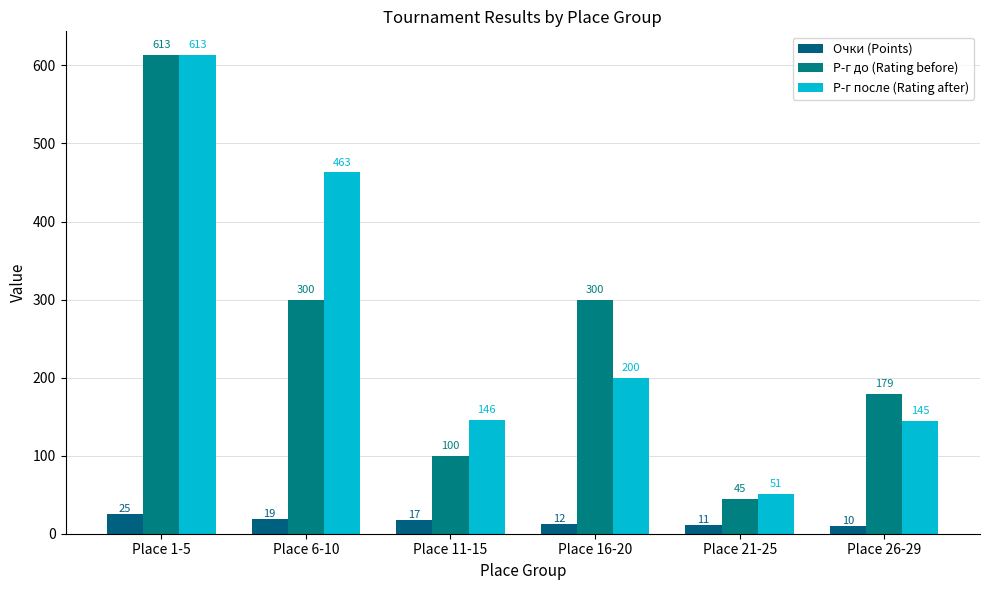

Between Place 6-10 and Place 21-25, which is larger?

Place 6-10